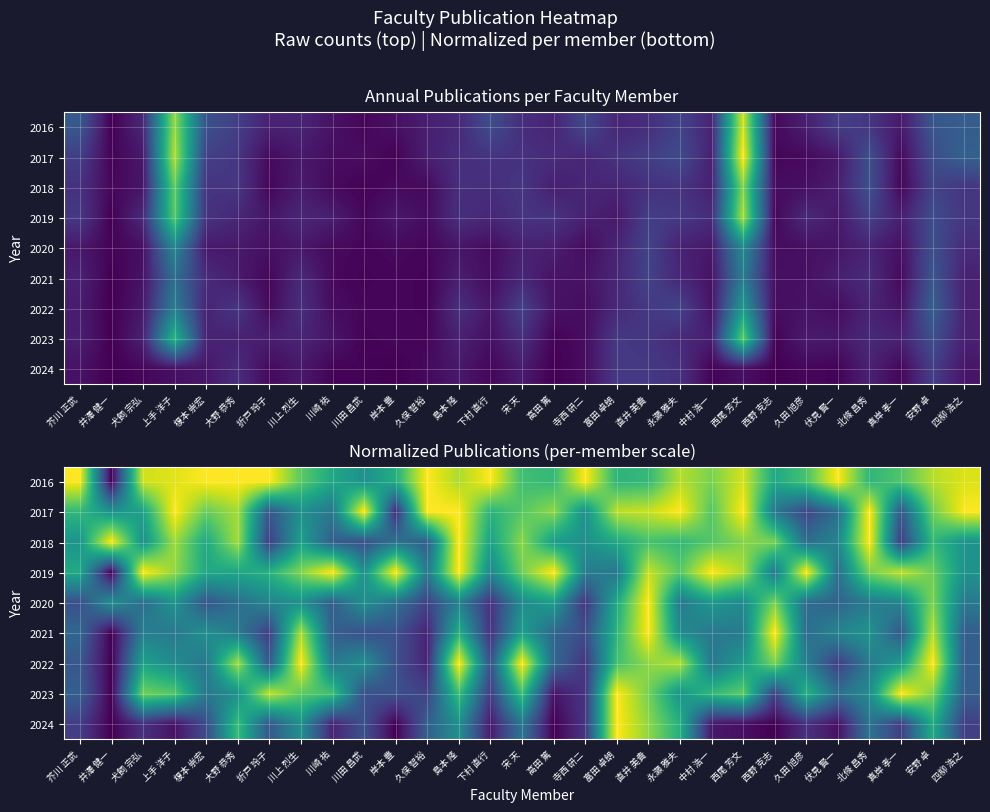

What is the maximum value for 2019?

1.0